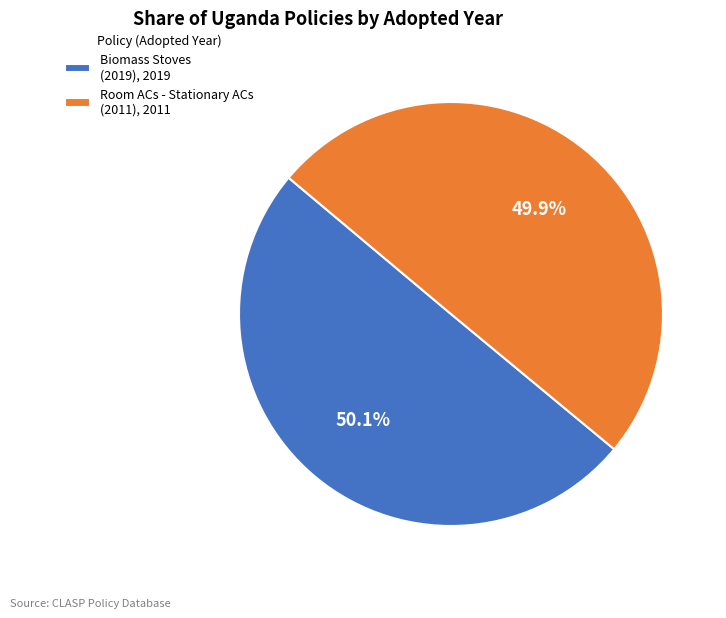

Is there a majority slice in this chart?

Yes